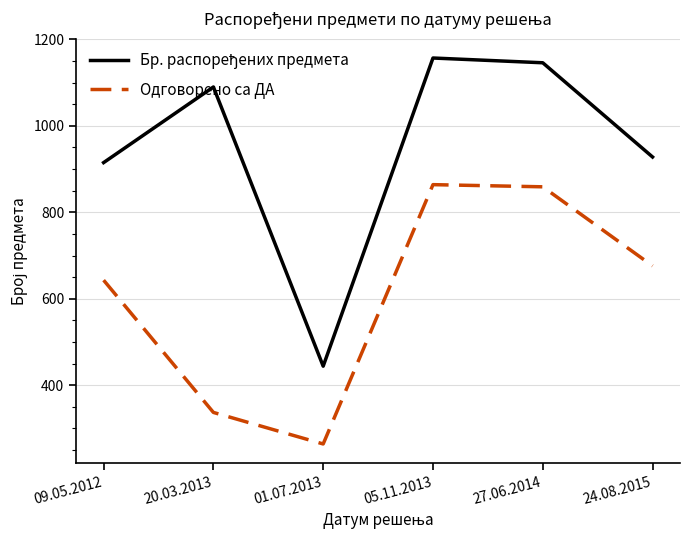

At which label is Одговорено са ДА closest to 564?

09.05.2012